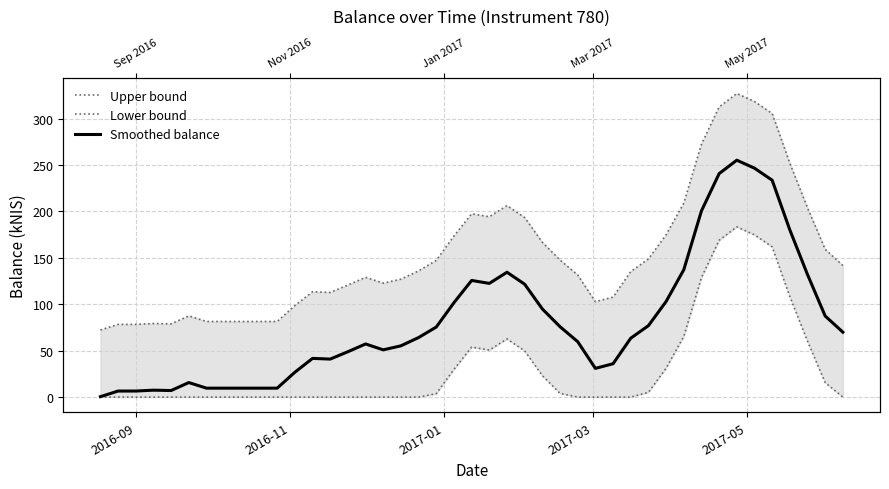

The Smoothed balance series shows 195.0 at 18. True or false?

False